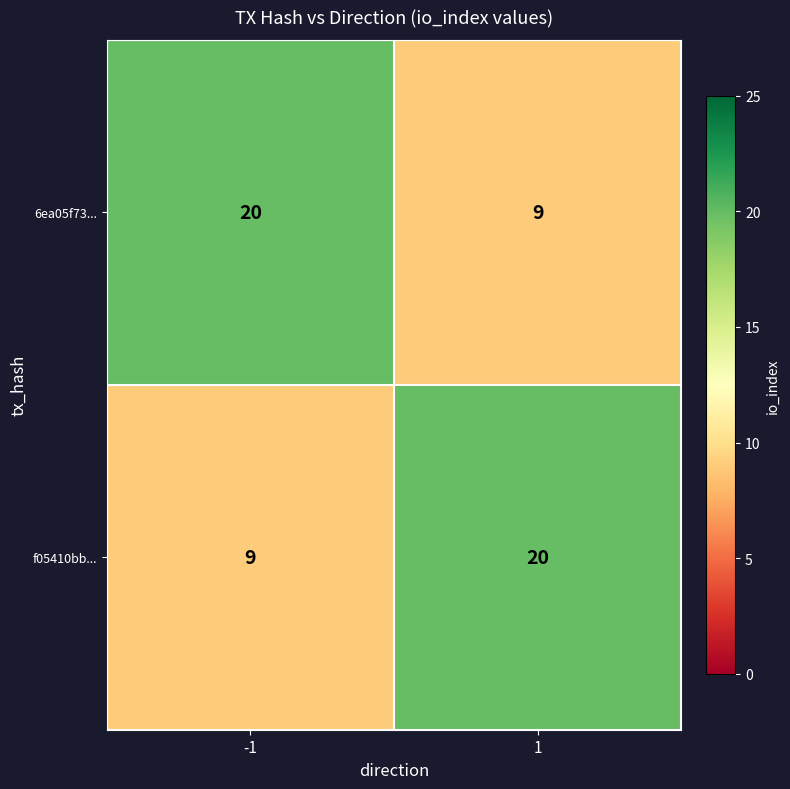

Reading left to right, transcribe all the data shown in this chart.

6ea05f73...: 20	9
f05410bb...: 9	20